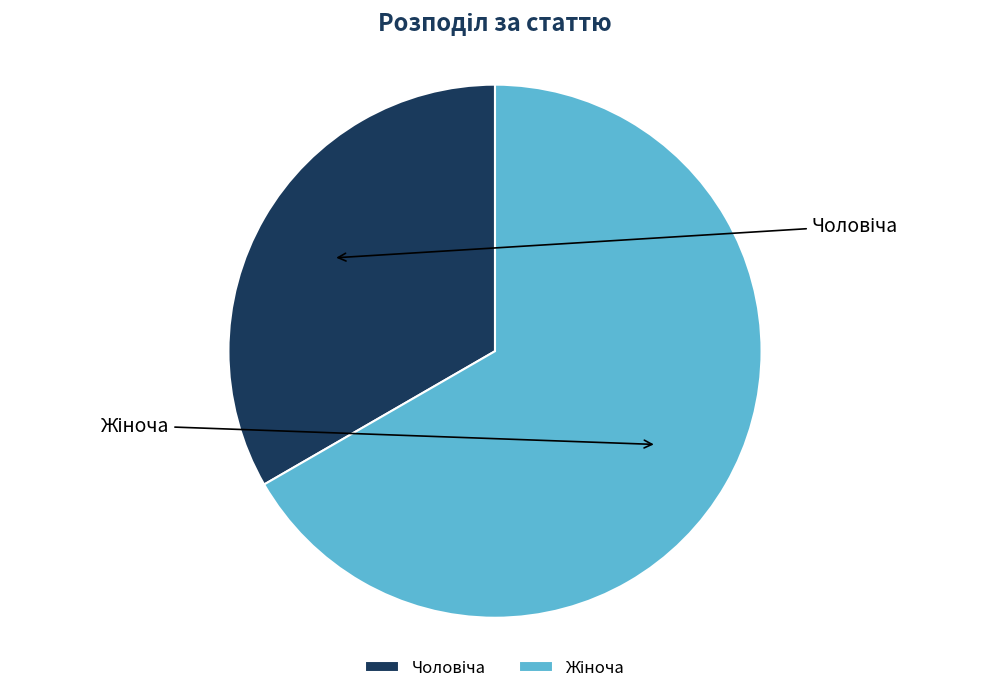

Is there a majority slice in this chart?

Yes